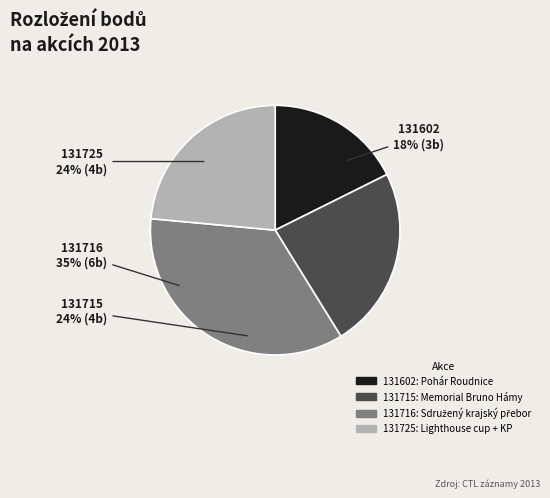

What is the change in value from 131715 to 131716?

+2